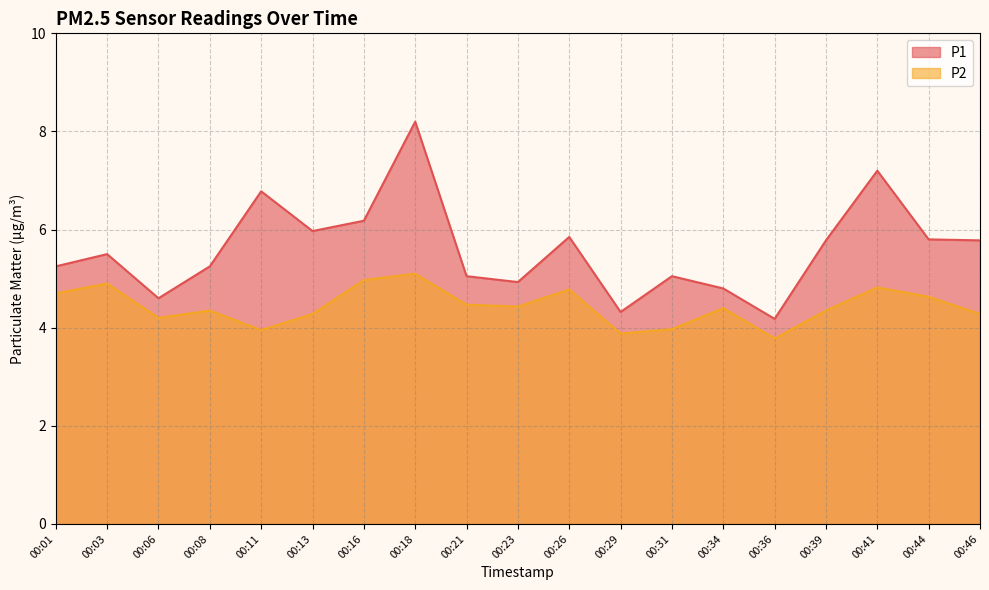

True or false: P1 and P2 intersect in this chart.

False